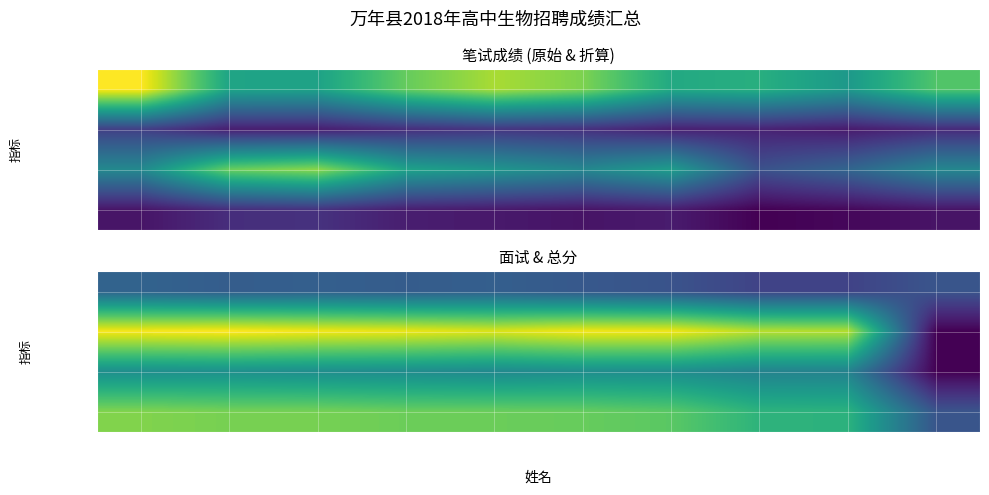

Which category has the highest value across all series?

王毅琴